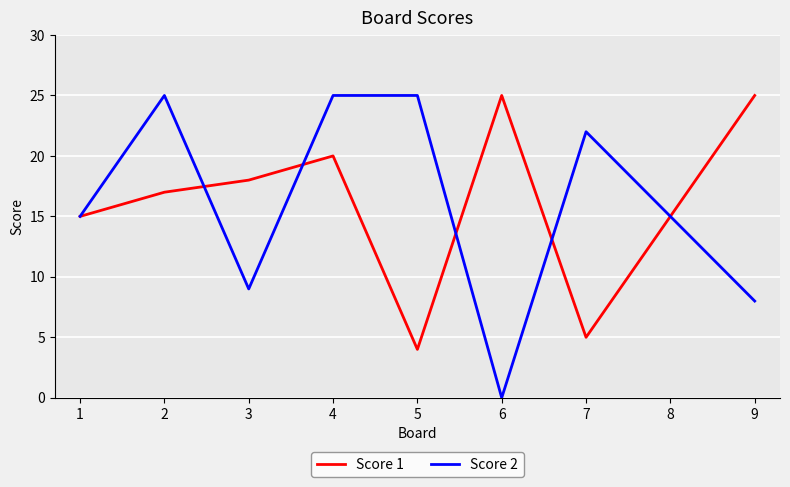

Does the chart have visible grid lines?

Yes